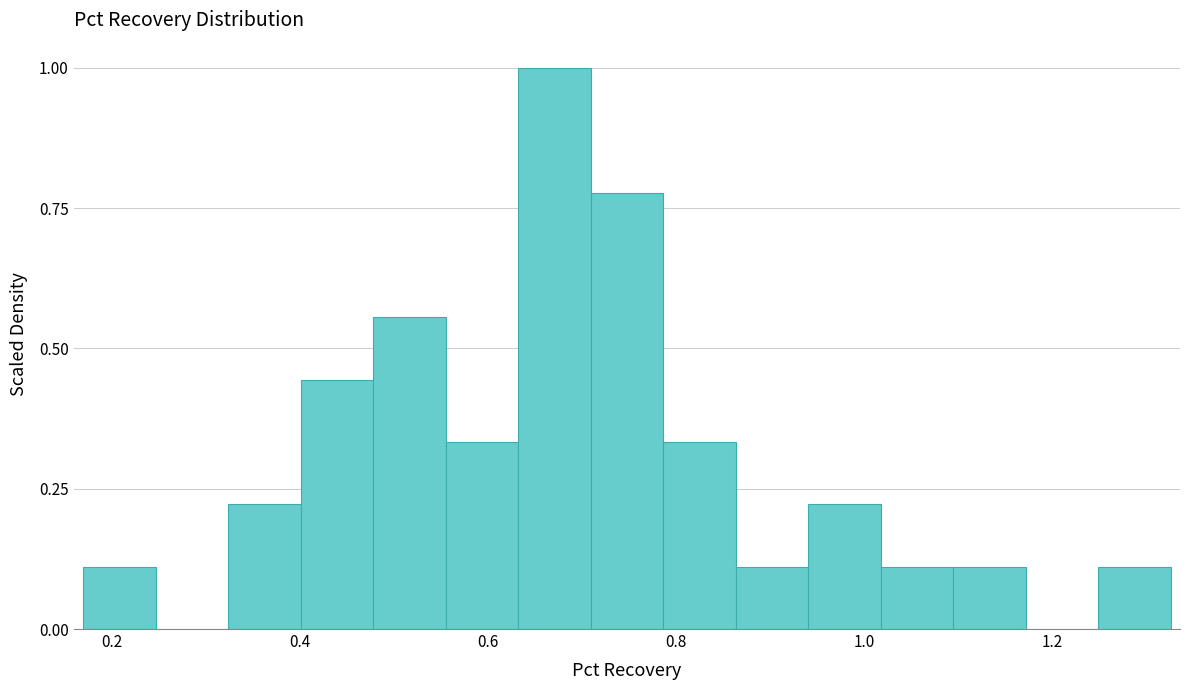

Around what value on the x-axis is the tallest bar? Give the approximate position of its centre, as read against the axis.

0.68